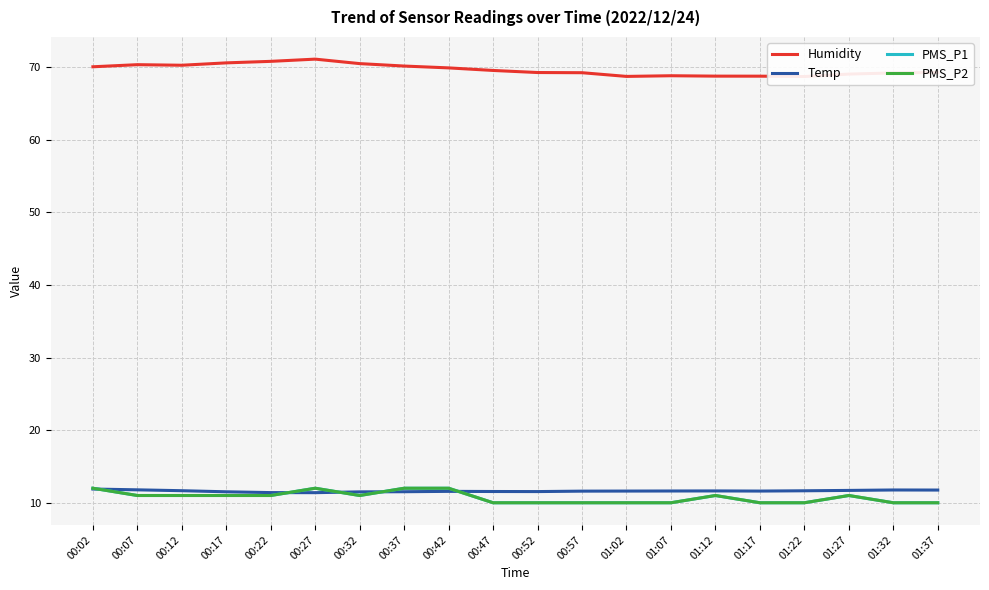

Where do PMS_P2 and Temp first cross each other?

00:02 and 00:07